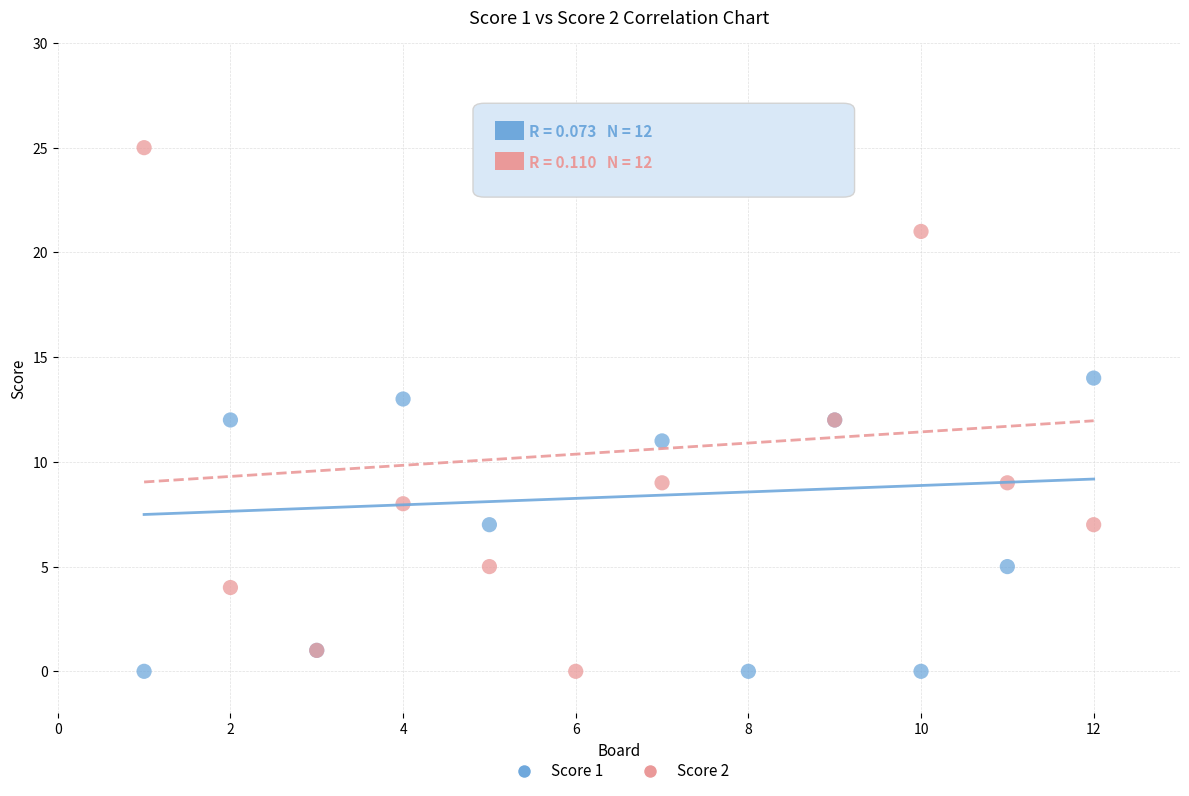

What is the X range (max minus min) for the scatter plot?

11